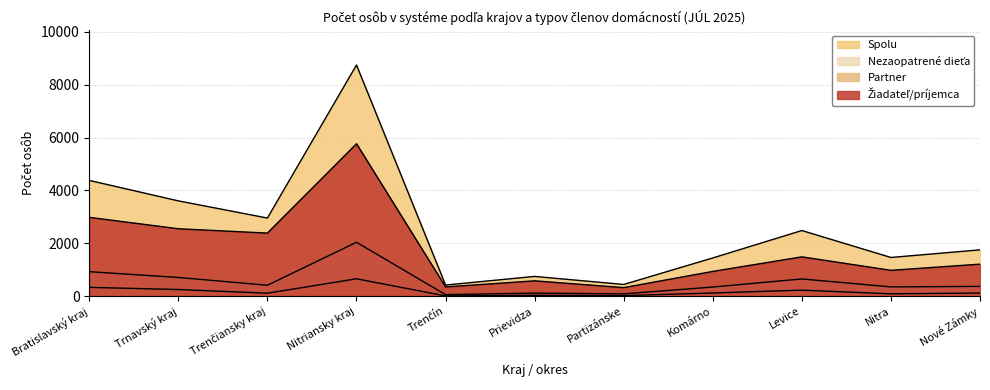

In Žiadateľ/príjemca, how many points are higher than both neighbors (excluding endpoints)?

3